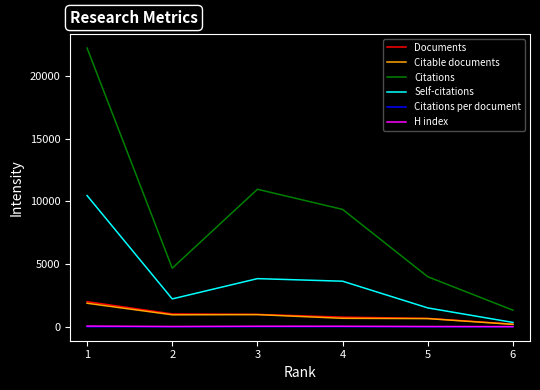

True or false: Citations and H index intersect in this chart.

False